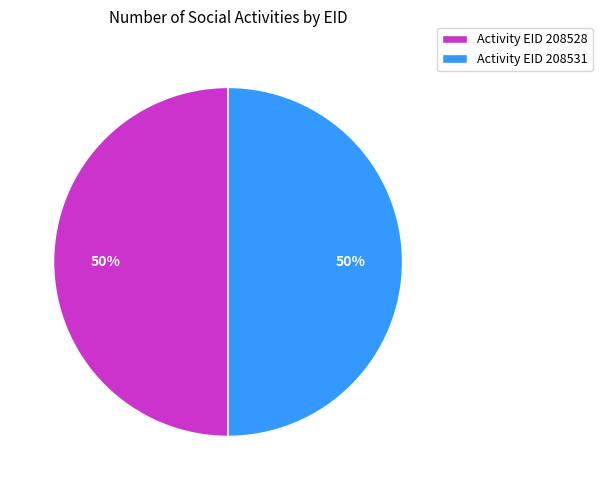

How many segments does this pie chart have?

2